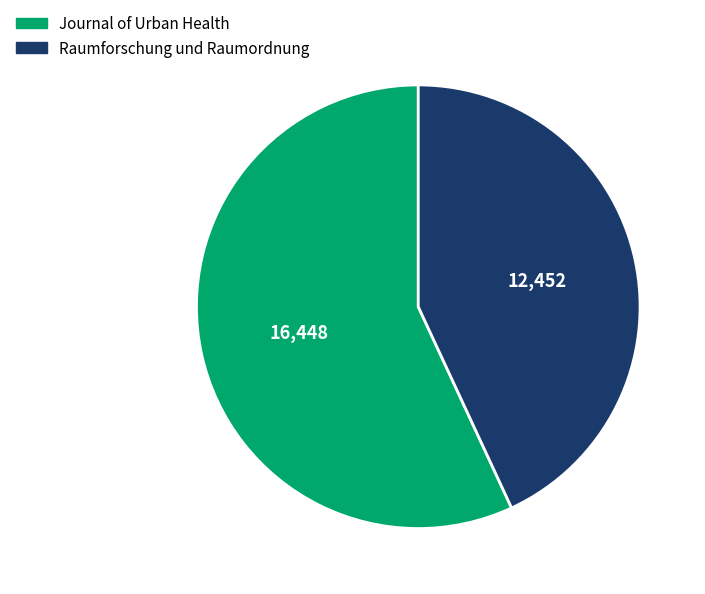

Is it true that Raumforschung und Raumordnung is 43% of the pie?

True